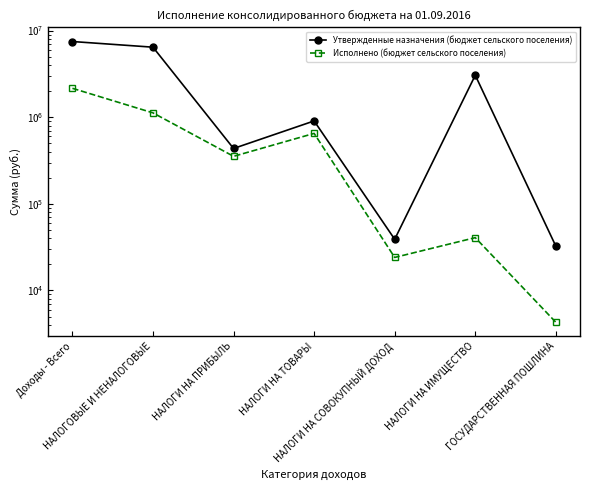

True or false: Исполнено (бюджет сельского поселения) and Утвержденные назначения (бюджет сельского поселения) intersect in this chart.

False